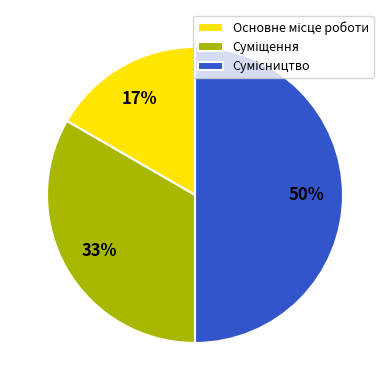

To the nearest percent, what is the average slice percentage?

33%